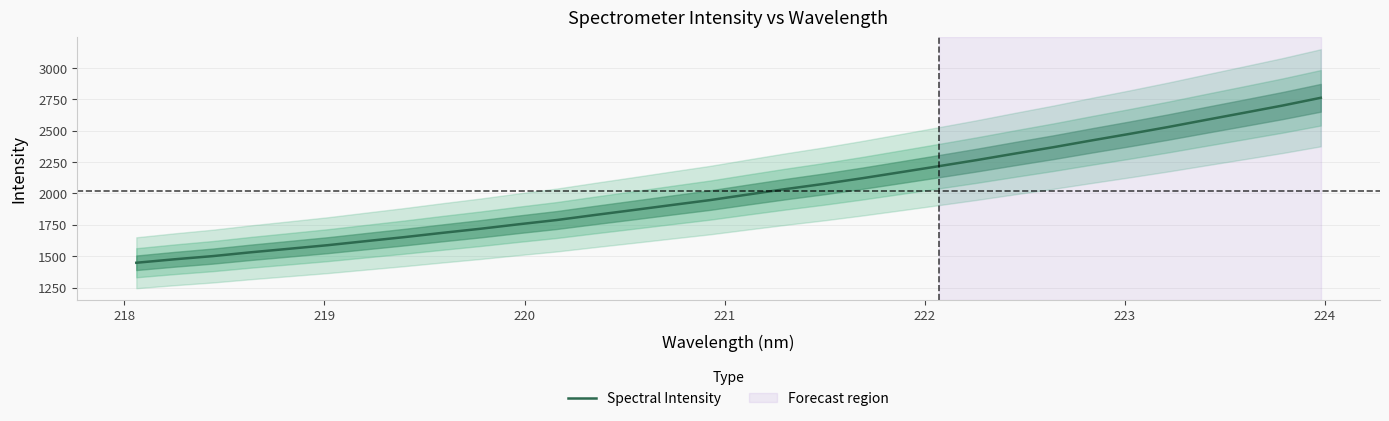

What is the sum of all values?

64568.1